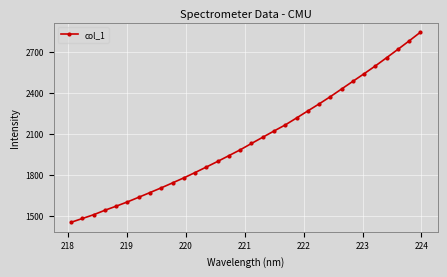

What is the smallest value displayed?

1454.4